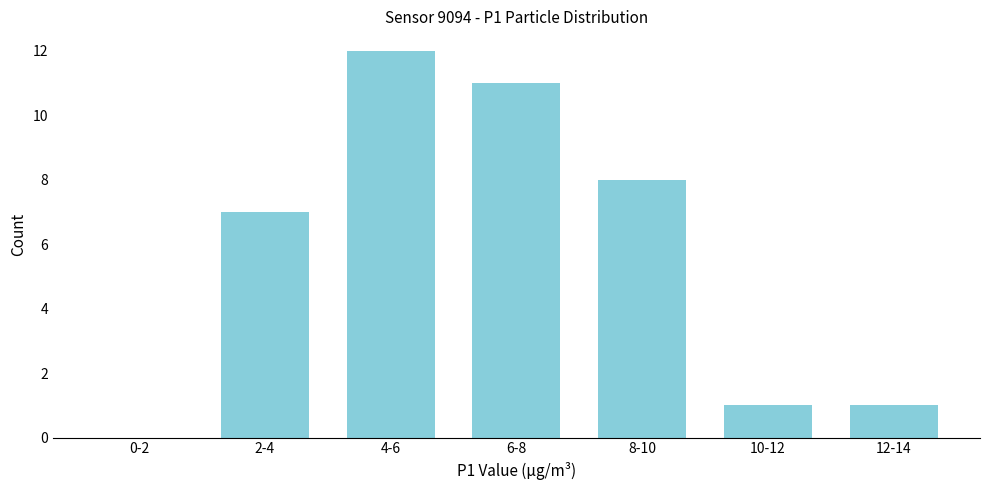

Reading left to right, transcribe all the data shown in this chart.

0-2=0	2-4=7	4-6=12	6-8=11	8-10=8	10-12=1	12-14=1